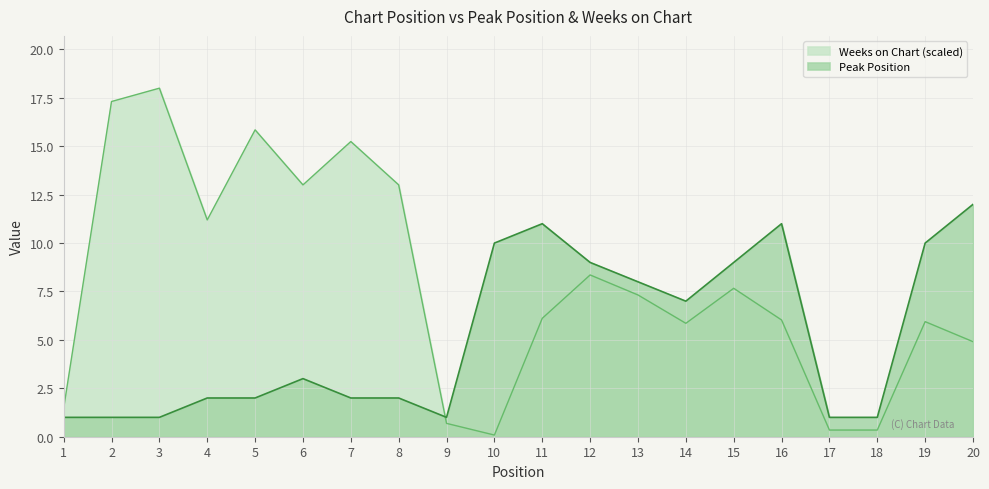

Which series has the widest spread of values?

Weeks on Chart (scaled)